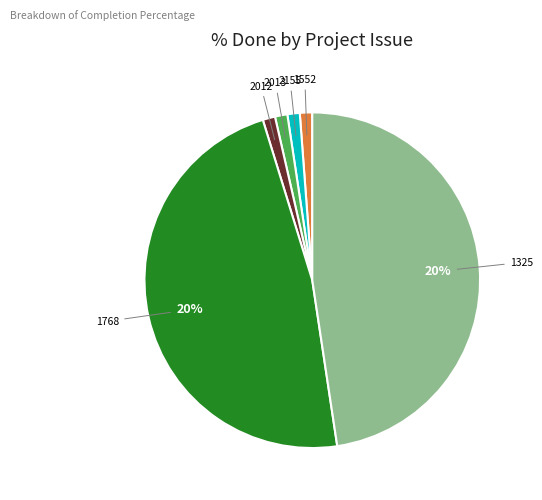

Count the number of slices in the pie.

6